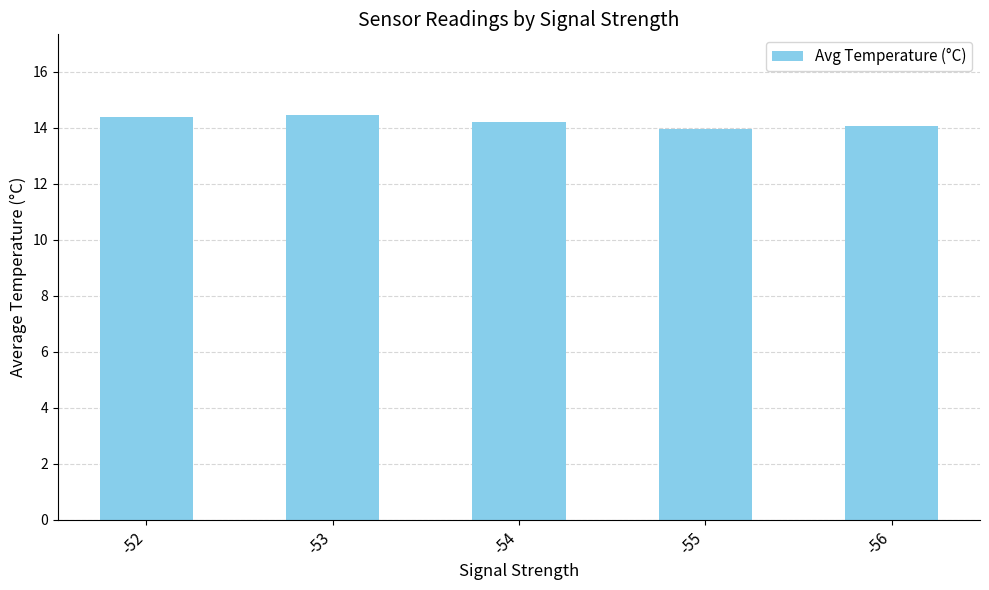

The value at -53 is 14.4. True or false?

True